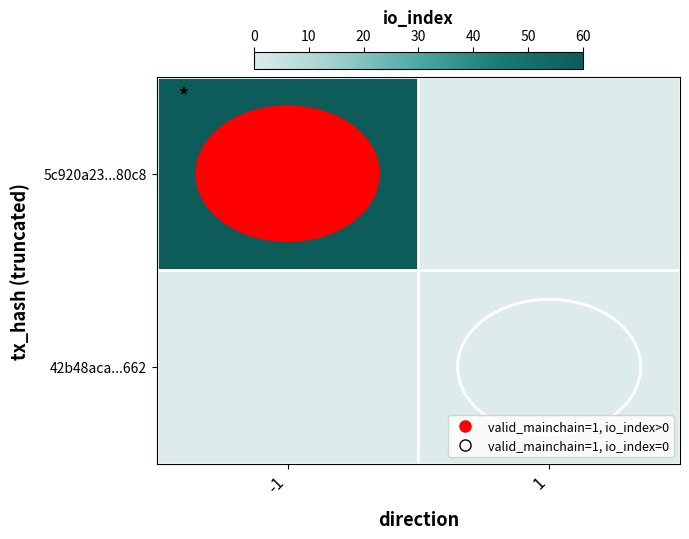

Which series has the largest total across all categories?

5c920a23...80c8